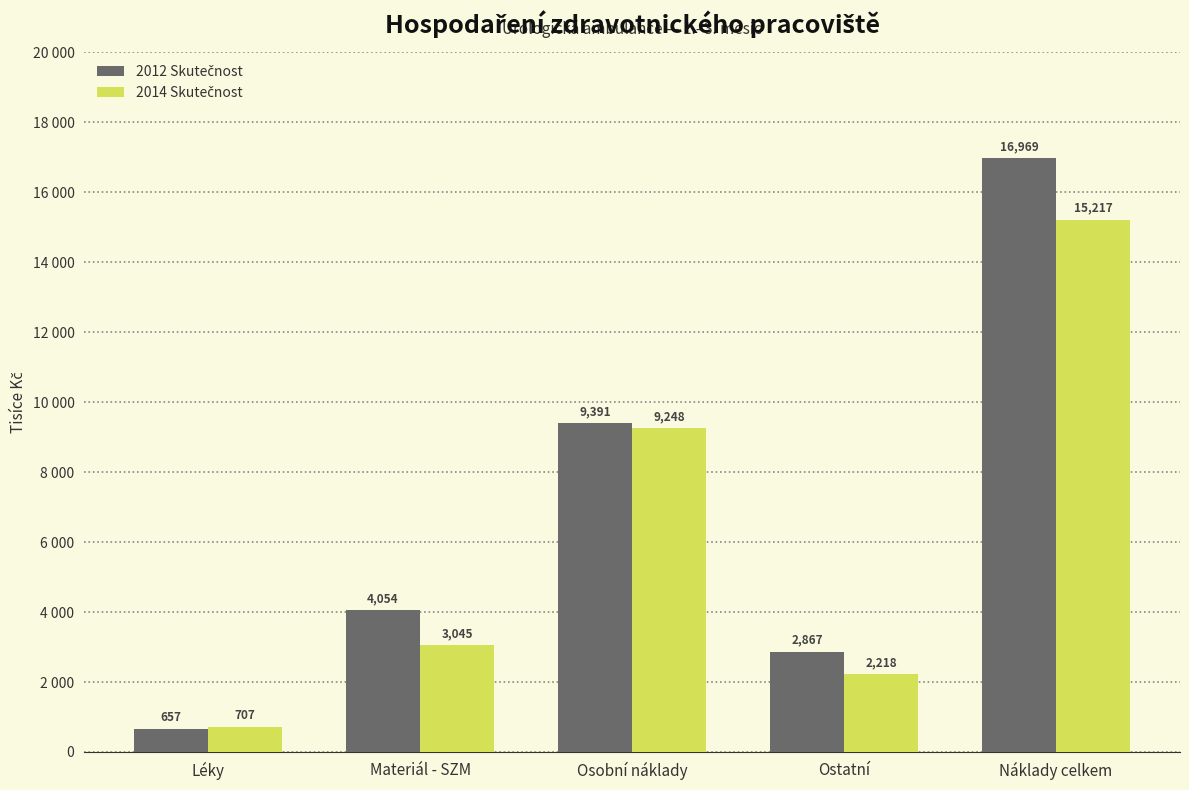

At which category is the sum across all series the highest?

Náklady celkem